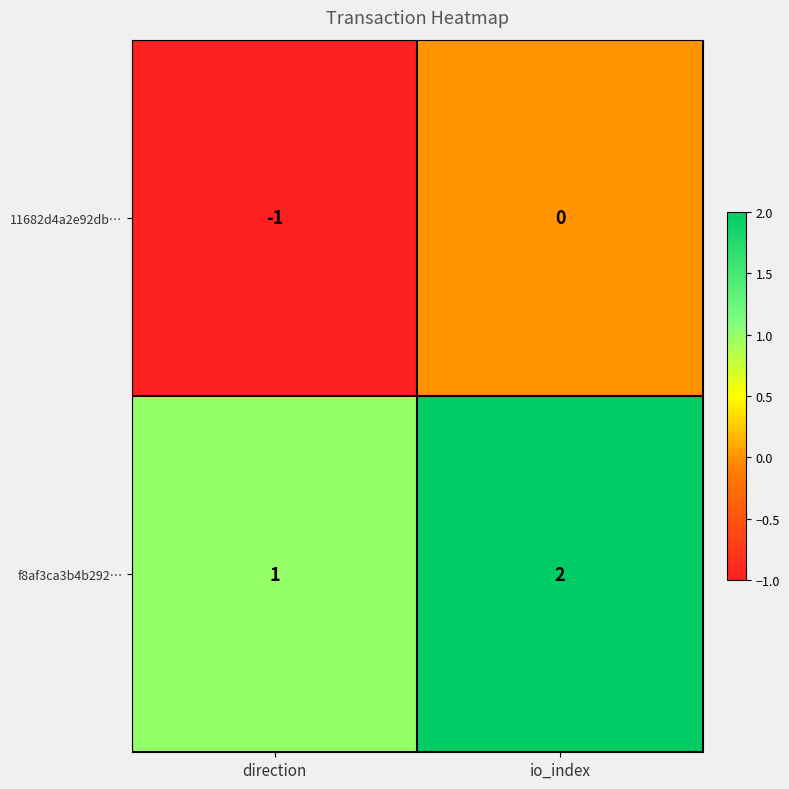

Reading left to right, extract all data points from this chart.

11682d4a2e92db…: direction=-1	io_index=0
f8af3ca3b4b292…: direction=1	io_index=2